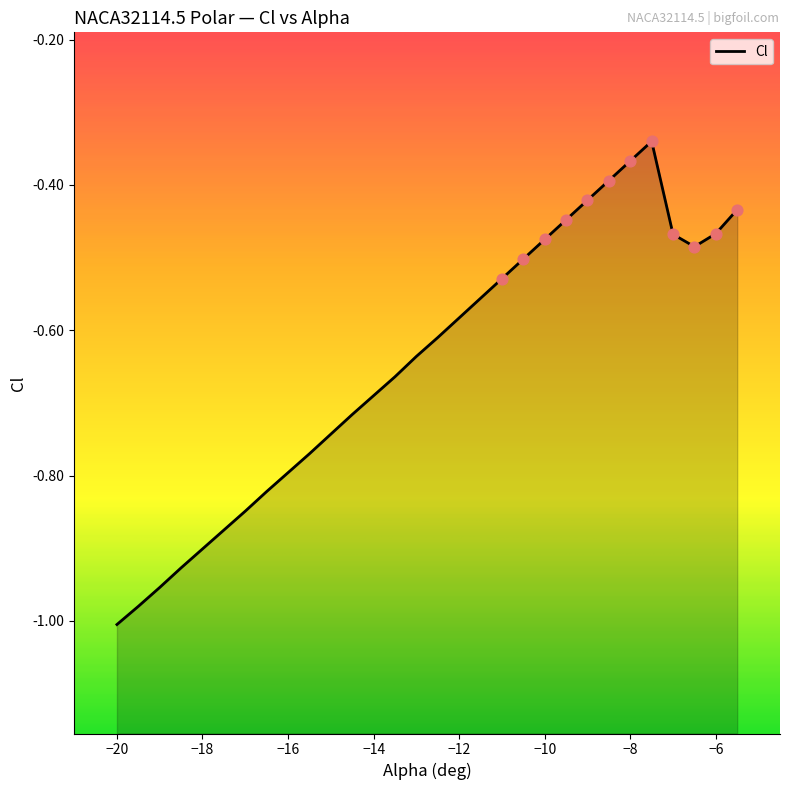

Between -11 and -19.5, which is larger?

-11